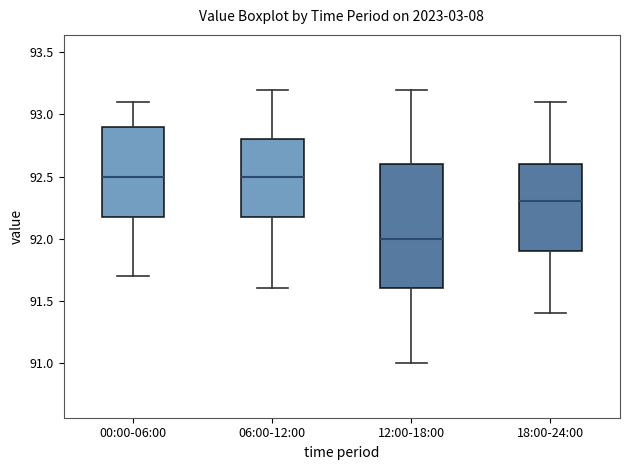

Reading left to right, transcribe this box plot: for each box, give where its median line is, the range the box spans, and where its two whiskers end, as read against the y-axis. The values are not printed on the chart, so give them approximately, as read against the axis.

00:00-06:00: median 92.5, box 92.2 to 92.9, whiskers 91.7 to 93.1
06:00-12:00: median 92.5, box 92.2 to 92.8, whiskers 91.6 to 93.2
12:00-18:00: median 92.0, box 91.6 to 92.6, whiskers 91.0 to 93.2
18:00-24:00: median 92.3, box 91.9 to 92.6, whiskers 91.4 to 93.1